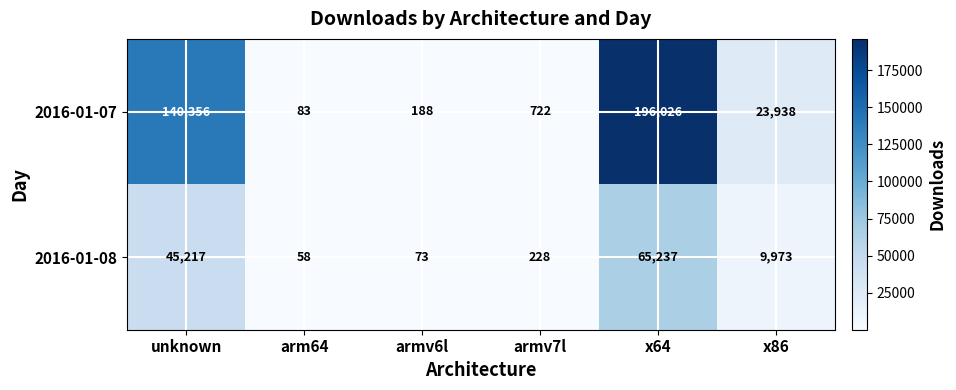

What is the total value across all series at unknown?

185573